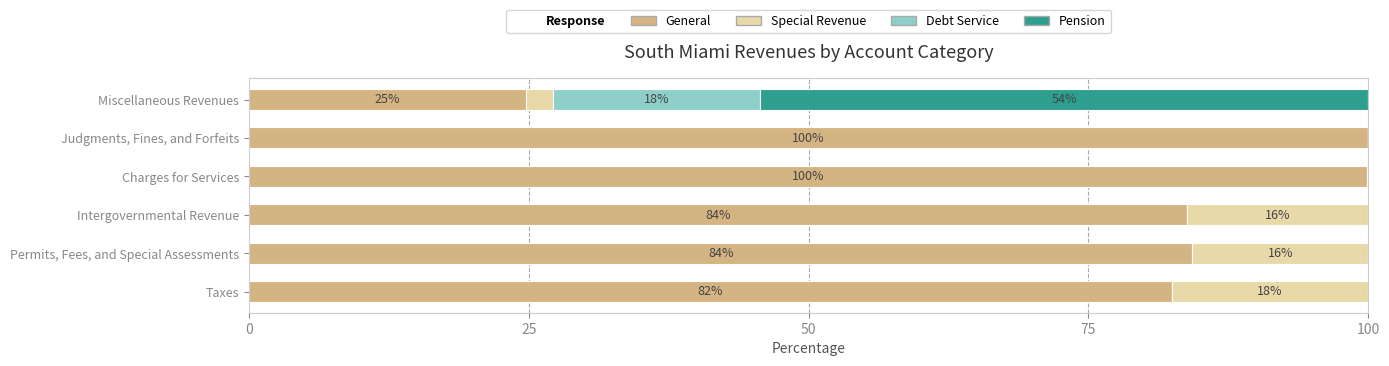

True or false: General has a value of 84.3 at Permits, Fees, and Special Assessments.

True